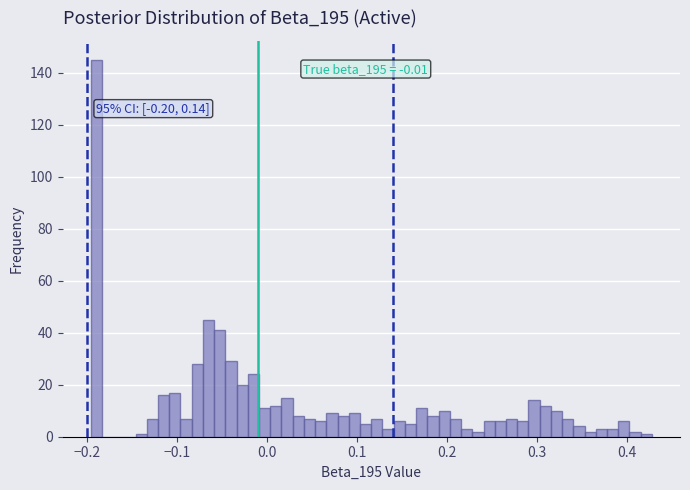

Read against the x-axis, roughly where is the centre of the tallest bar?

-0.19